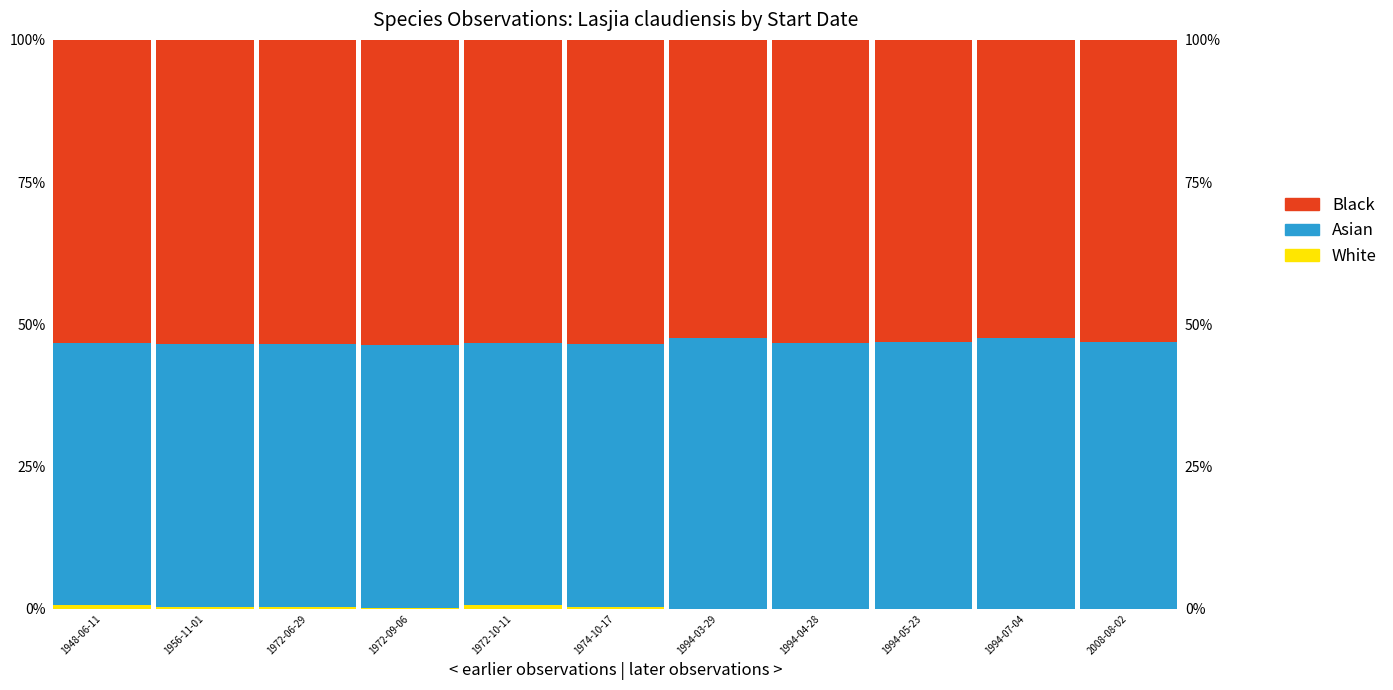

Reading right to left, extract all data points from this chart.

White: 0.0	0.0	0.0	0.0	0.0	0.3	0.6	0.1	0.3	0.3	0.6
Asian: 46.8	47.5	46.9	46.7	47.6	46.2	46.0	46.3	46.2	46.2	46.0
Black: 53.2	52.4	53.1	53.3	52.4	53.5	53.3	53.6	53.5	53.5	53.3